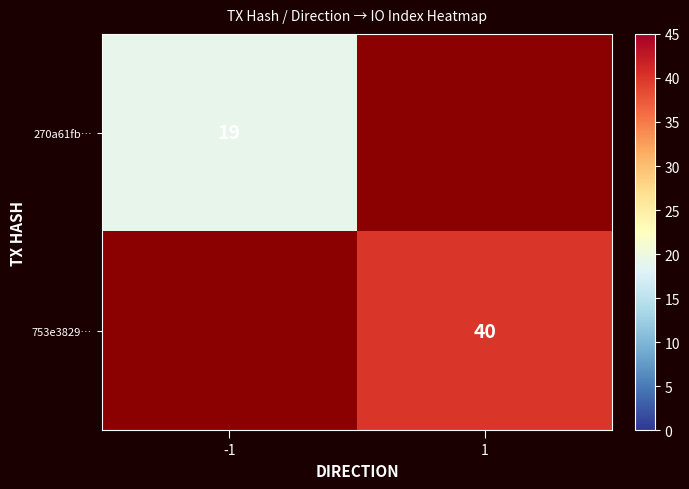

The value of 753e3829… at 1 is 55. True or false?

False